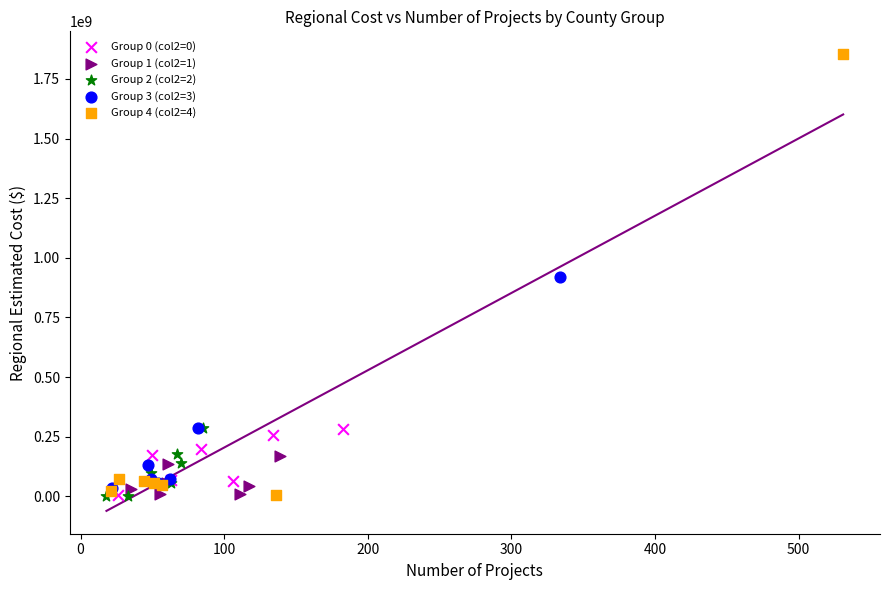

Which series has the widest spread of Y values?

Group 4 (col2=4)